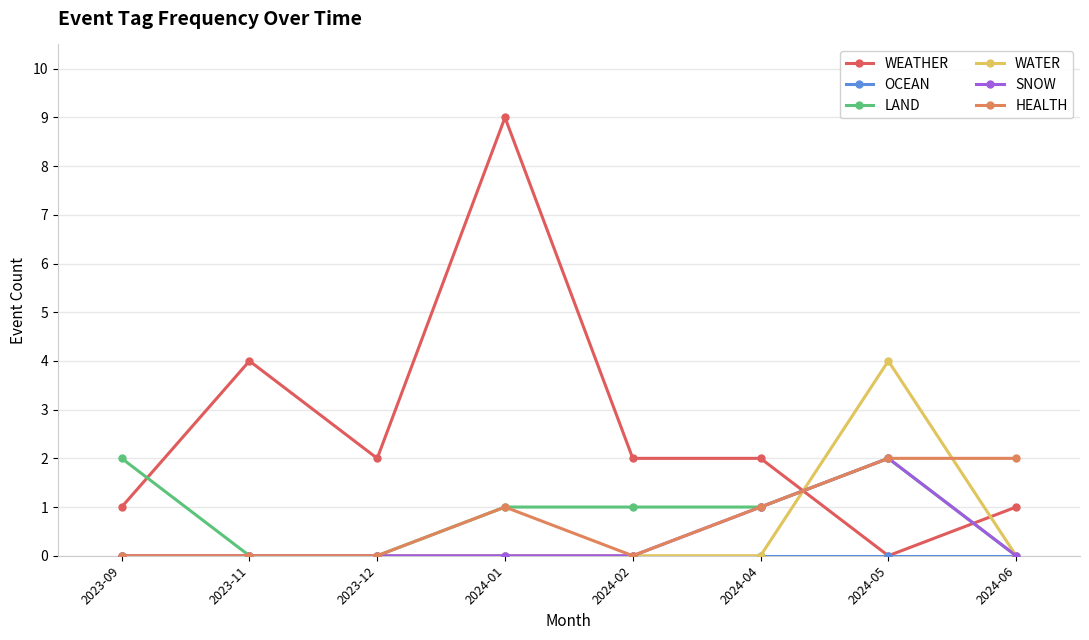

How many times do WEATHER and HEALTH cross each other?

1